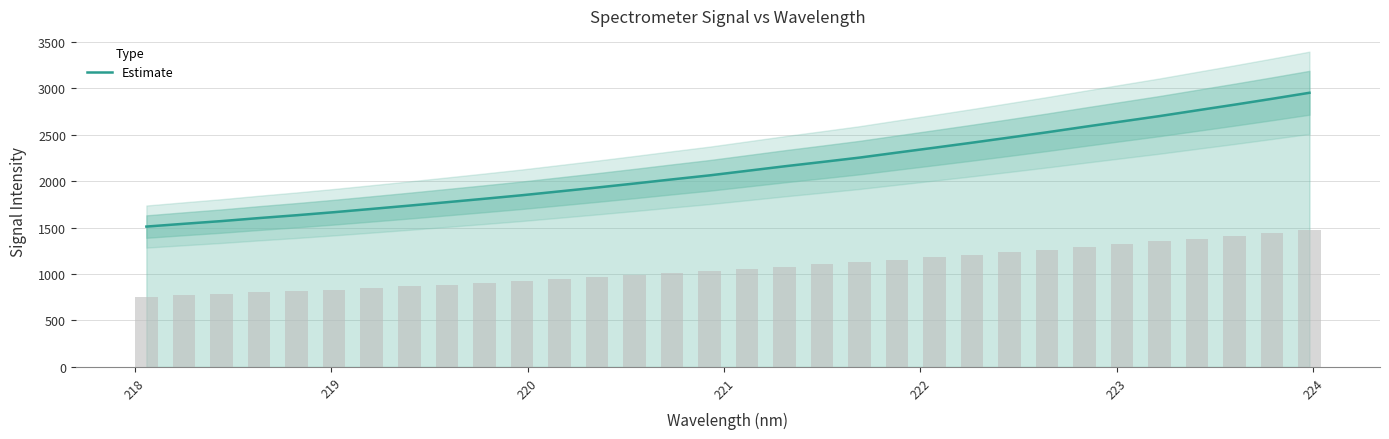

What is the minimum value for Estimate?

1510.1